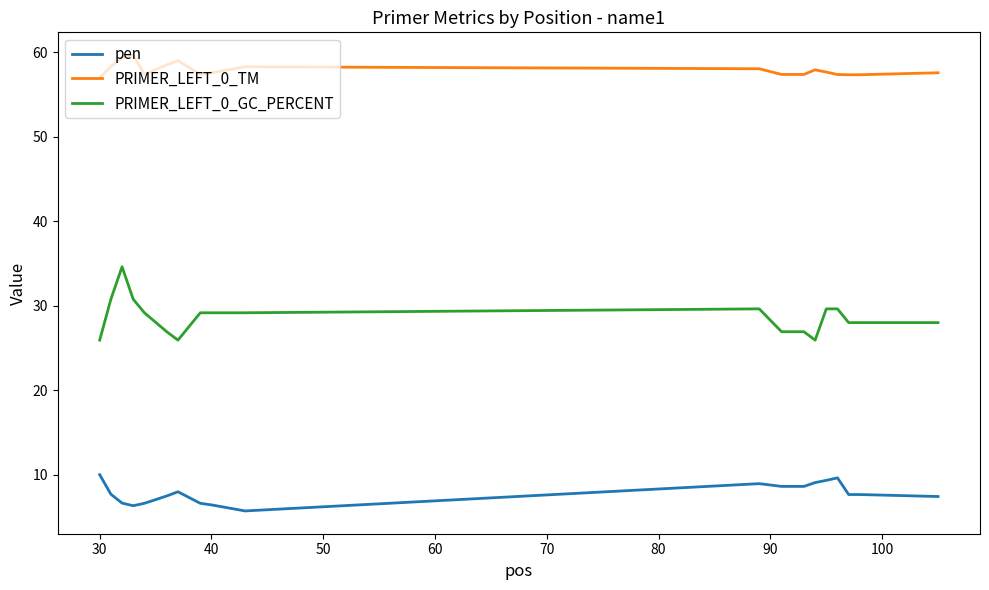

True or false: pen and PRIMER_LEFT_0_TM intersect in this chart.

False